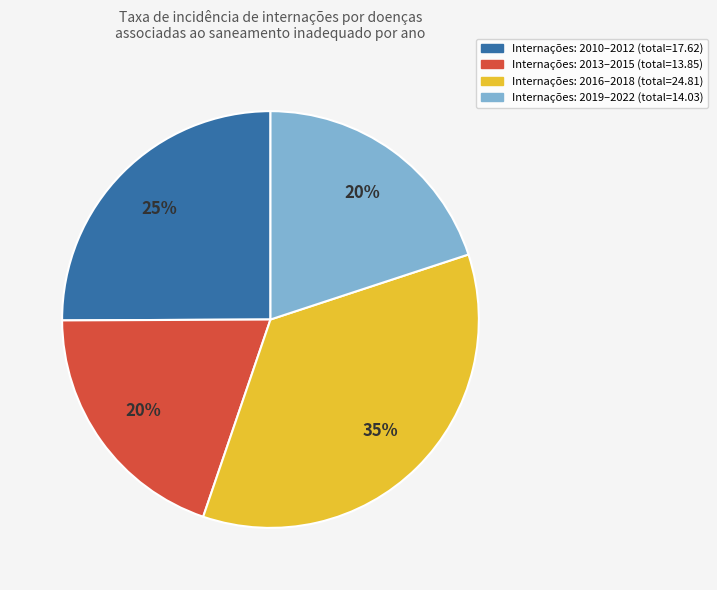

Is there a majority slice in this chart?

No